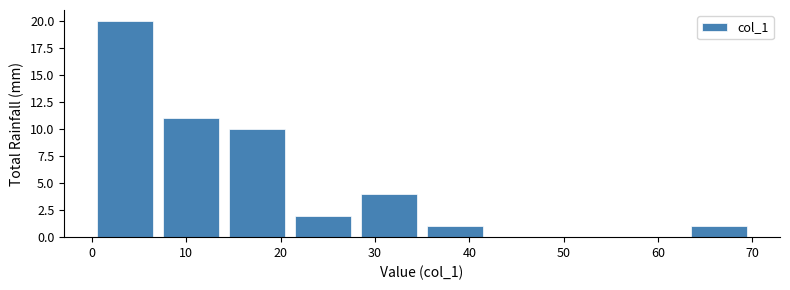

Over which range of the x-axis is the bar tallest?

0 to 7